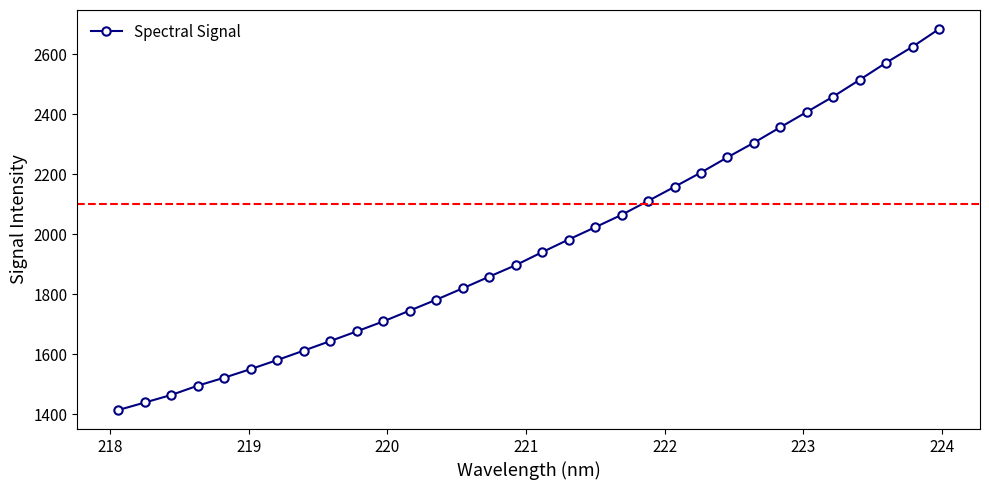

What is the value of the 5th point from the left?

1522.4